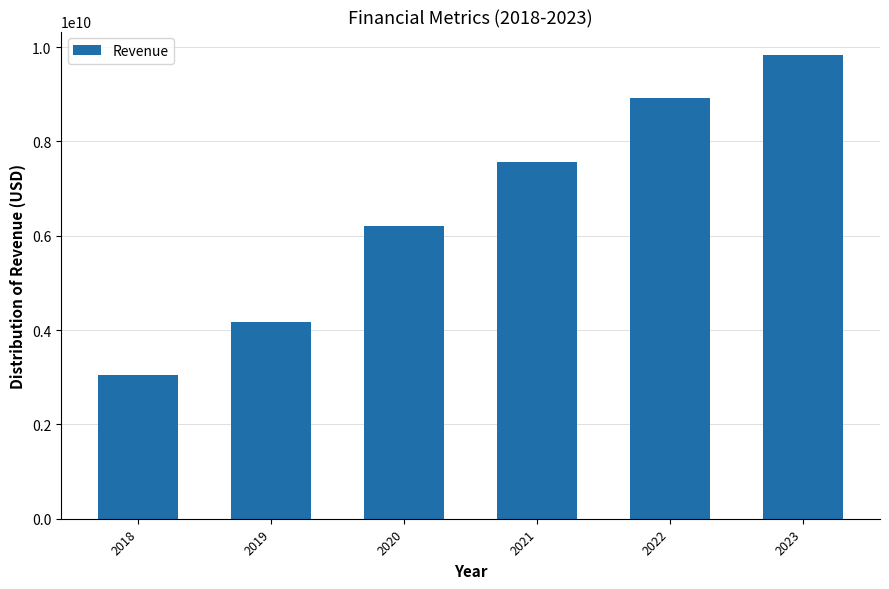

Reading right to left, extract all data points from this chart.

2023=9839000000	2022=8930700000	2021=7574400000	2020=6205683000	2019=4162821000	2018=3047597000